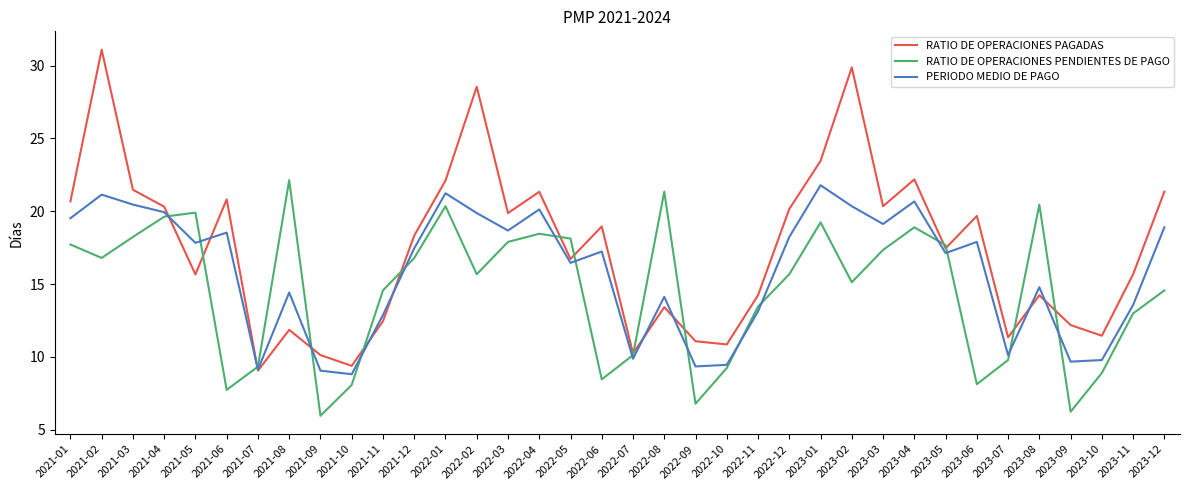

Does the chart have visible grid lines?

No